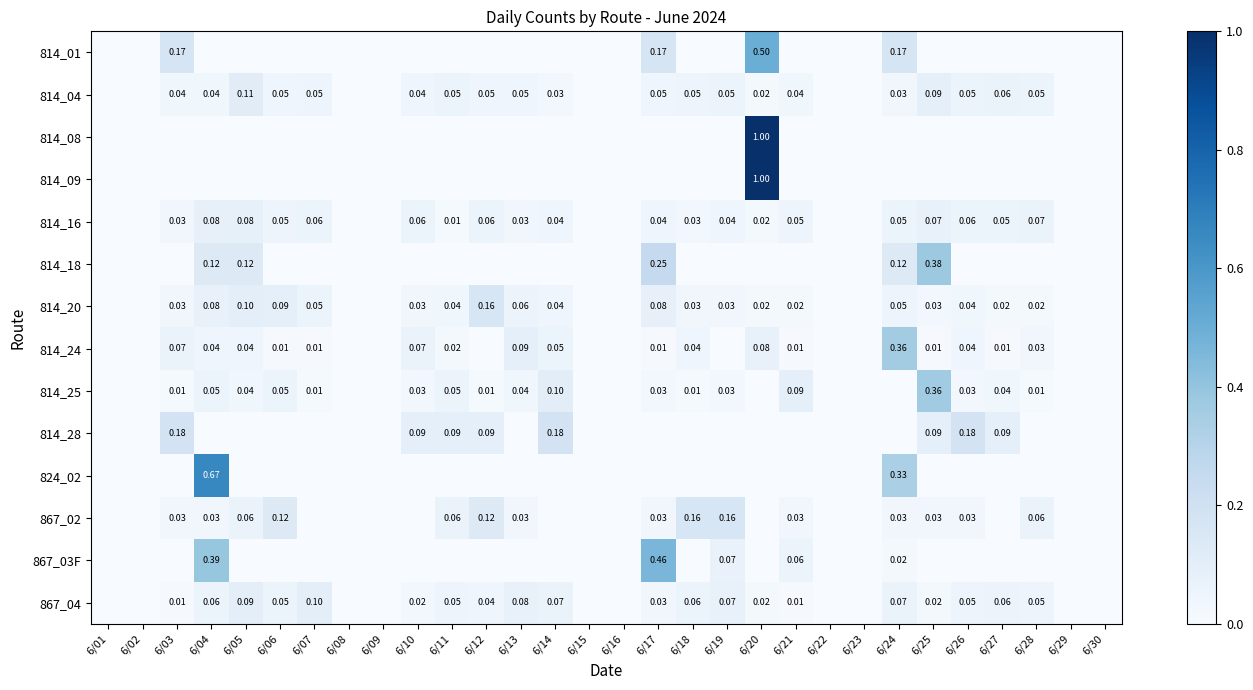

Between 6/05 and 6/12, which is larger?

6/05